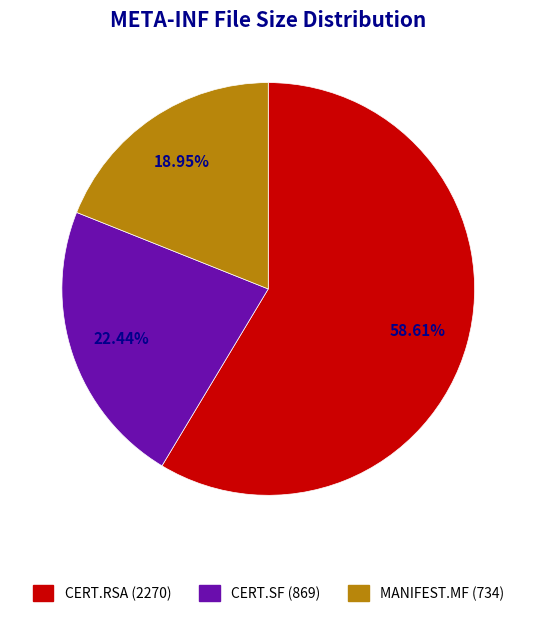

Does any single category account for the majority?

Yes